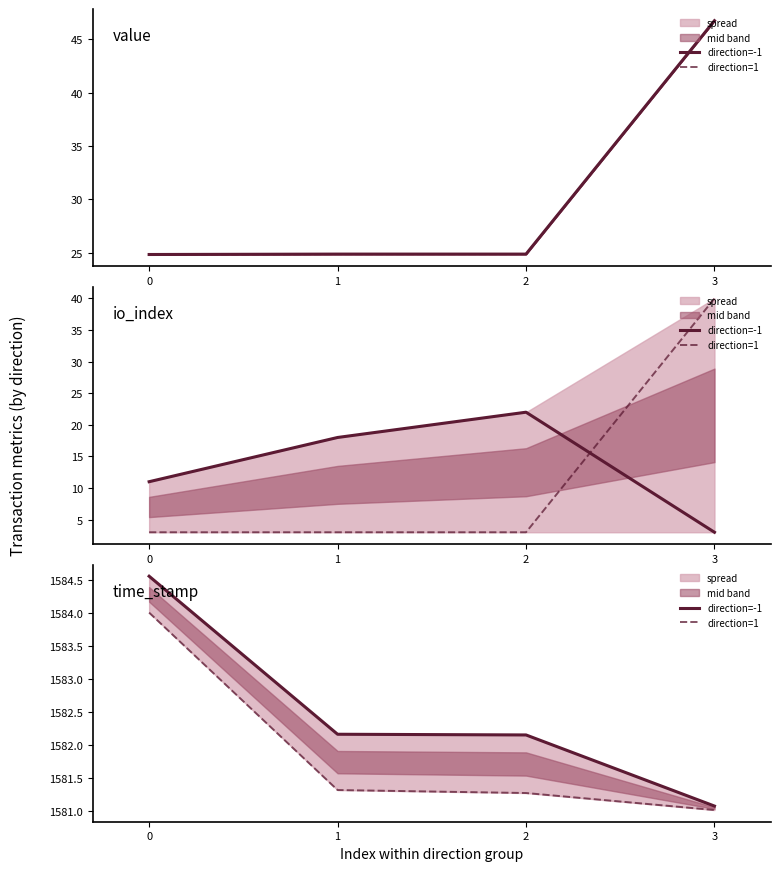

Where is direction=1 nearest to the value 1582?

1